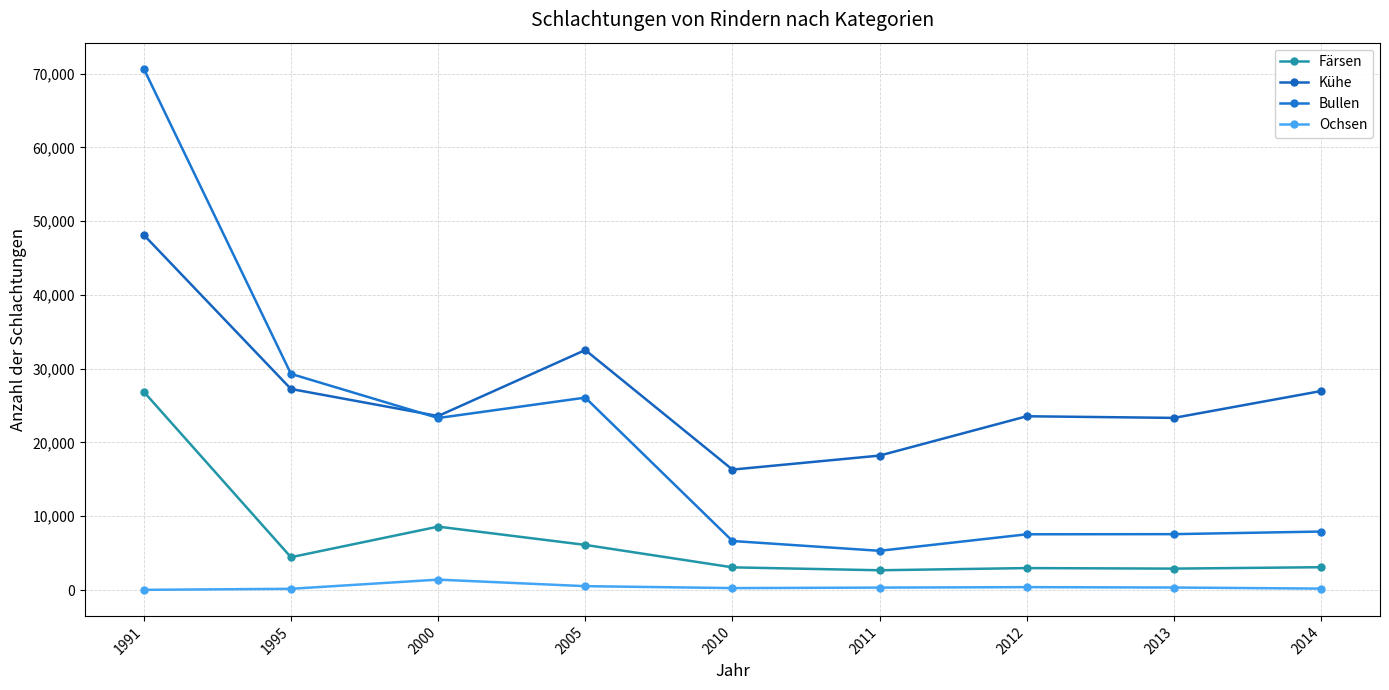

How many data points does each series have?

9